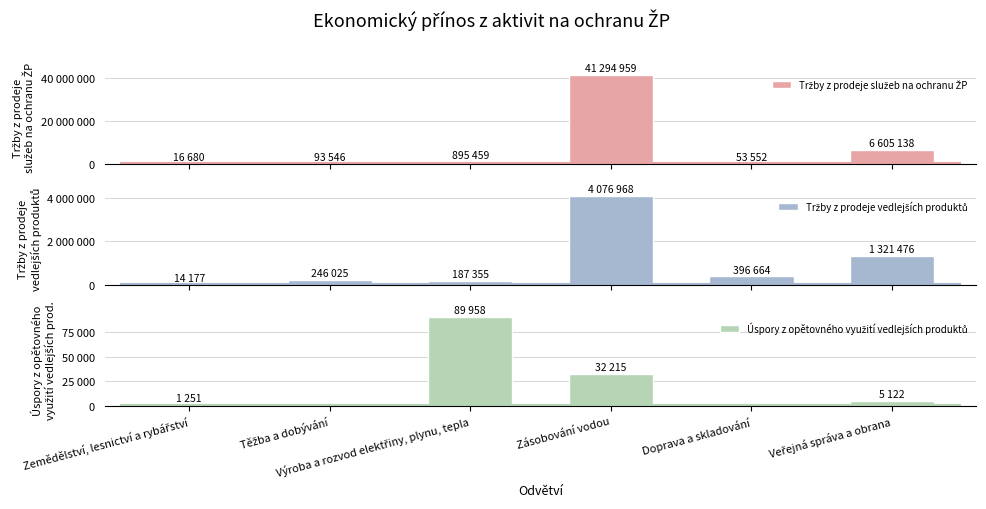

Is it true that Tržby z prodeje služeb na ochranu ŽP equals 58506839 at Zásobování vodou?

False